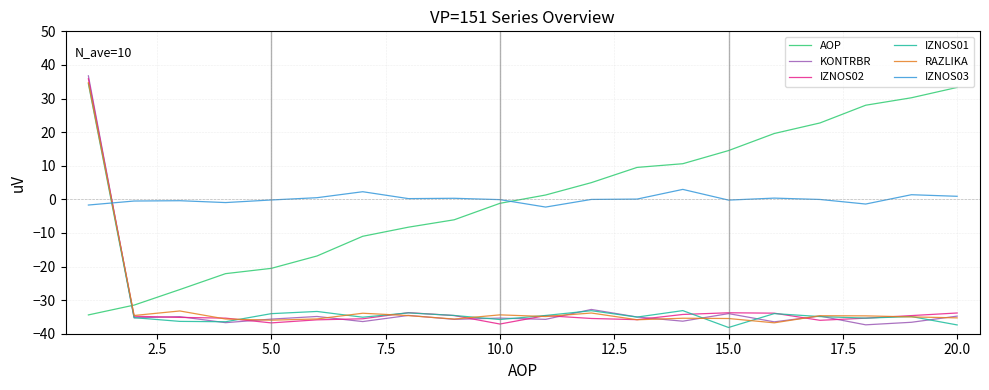

Which series has the largest range (max minus min)?

KONTRBR